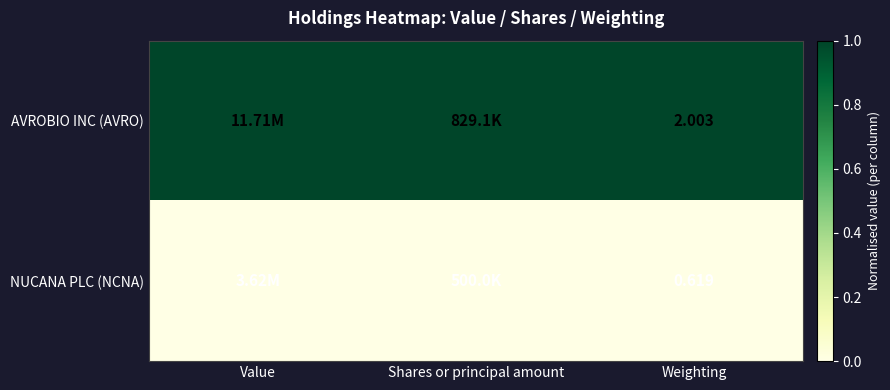

Is the value of AVROBIO INC (AVRO) at Weighting greater than the value of NUCANA PLC (NCNA) at Weighting?

Yes